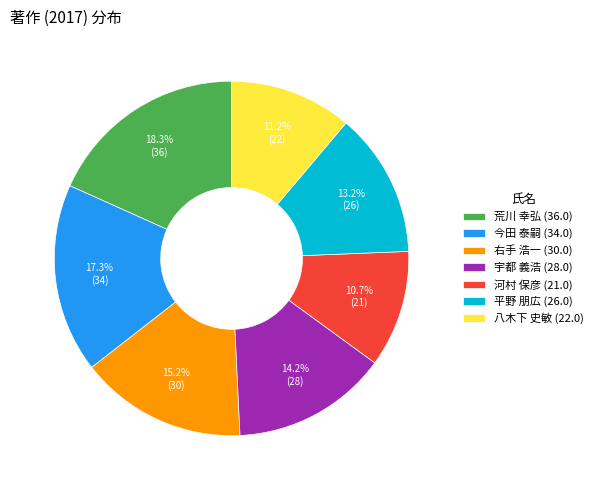

To the nearest percent, what is the difference between the largest and smallest slice percentages?

8%